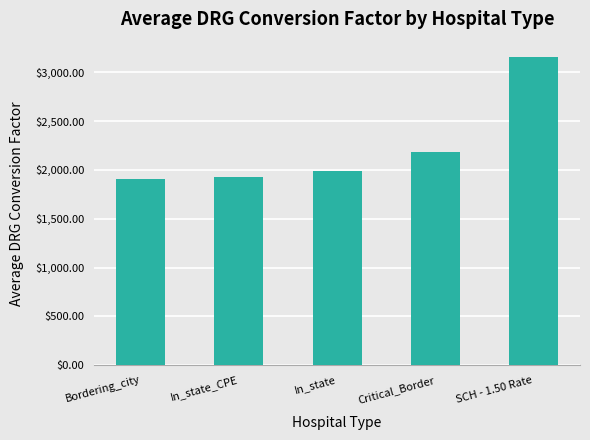

Reading left to right, list all the values displayed in this chart.

1908.3	1930.2	1986.3	2184.1	3155.9